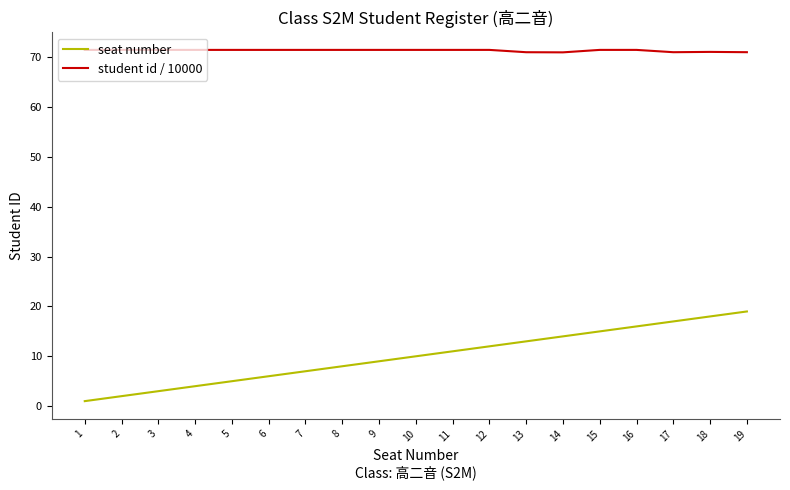

True or false: student id / 10000 and seat number cross at least once.

False